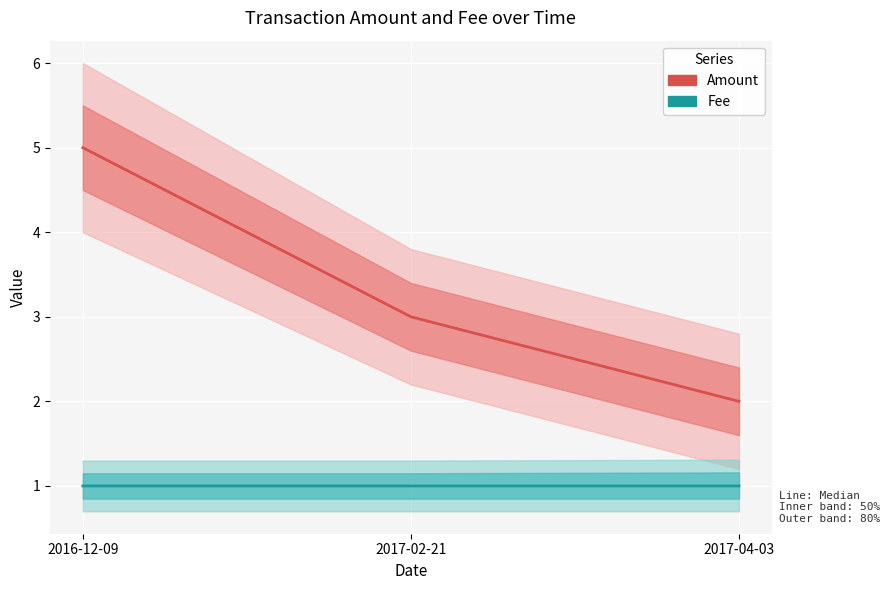

Rank the categories by Fee value from highest to lowest.

2017-04-03, 2016-12-09, 2017-02-21